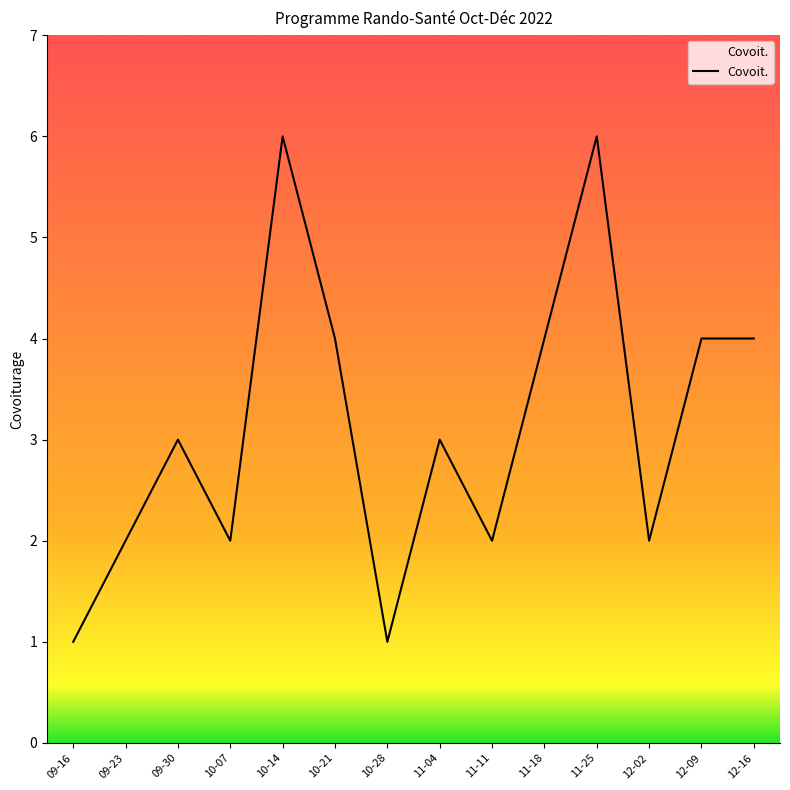

What is the sum of all values?

44